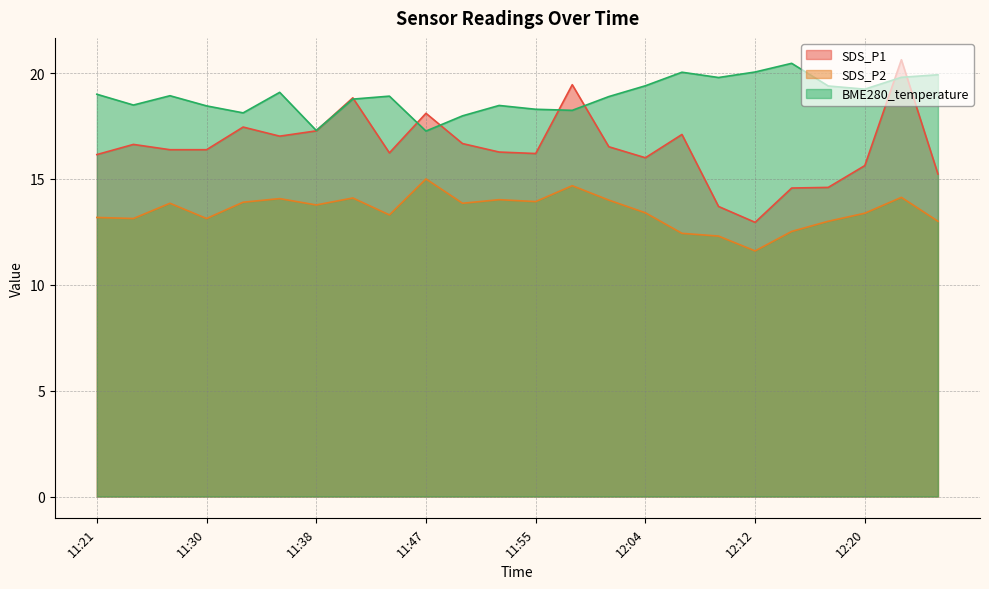

At which category does the chart reach its peak across all series?

12:23